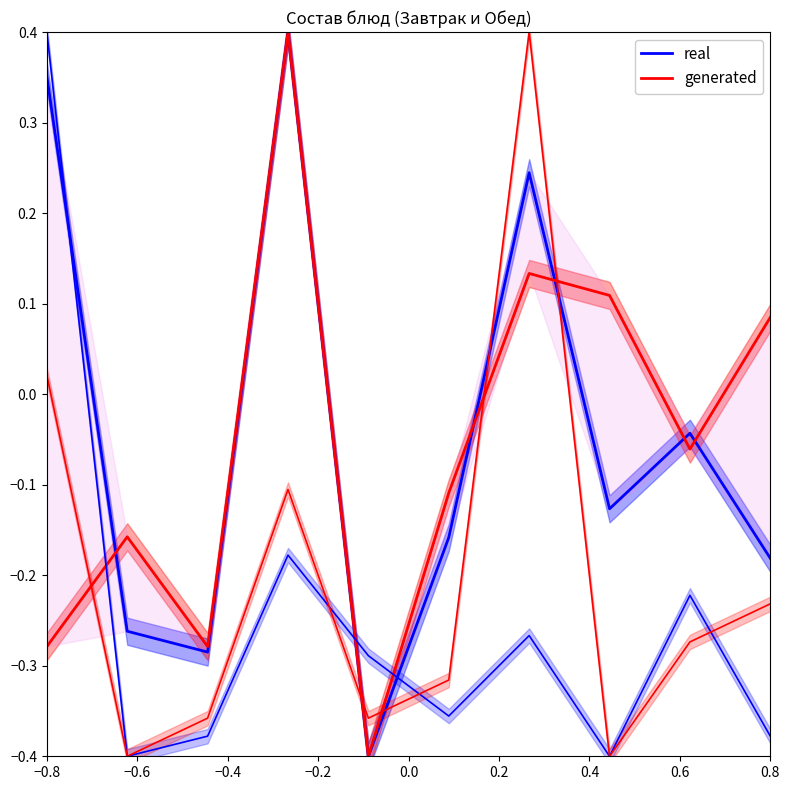

Rank the series by their average value, from lowest to highest.

generated, real